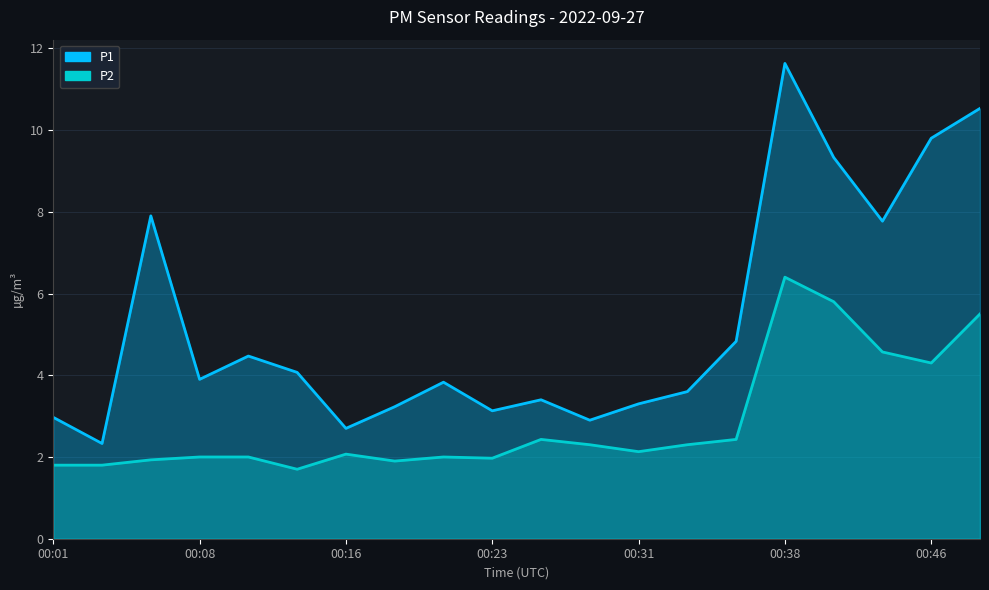

Reading left to right, extract all data points from this chart.

P1: 3.0	2.3	7.9	3.9	4.5	4.1	2.7	3.2	3.8	3.1	3.4	2.9	3.3	3.6	4.8	11.6	9.3	7.8	9.8	10.5
P2: 1.8	1.8	1.9	2.0	2.0	1.7	2.1	1.9	2.0	2.0	2.4	2.3	2.1	2.3	2.4	6.4	5.8	4.6	4.3	5.5